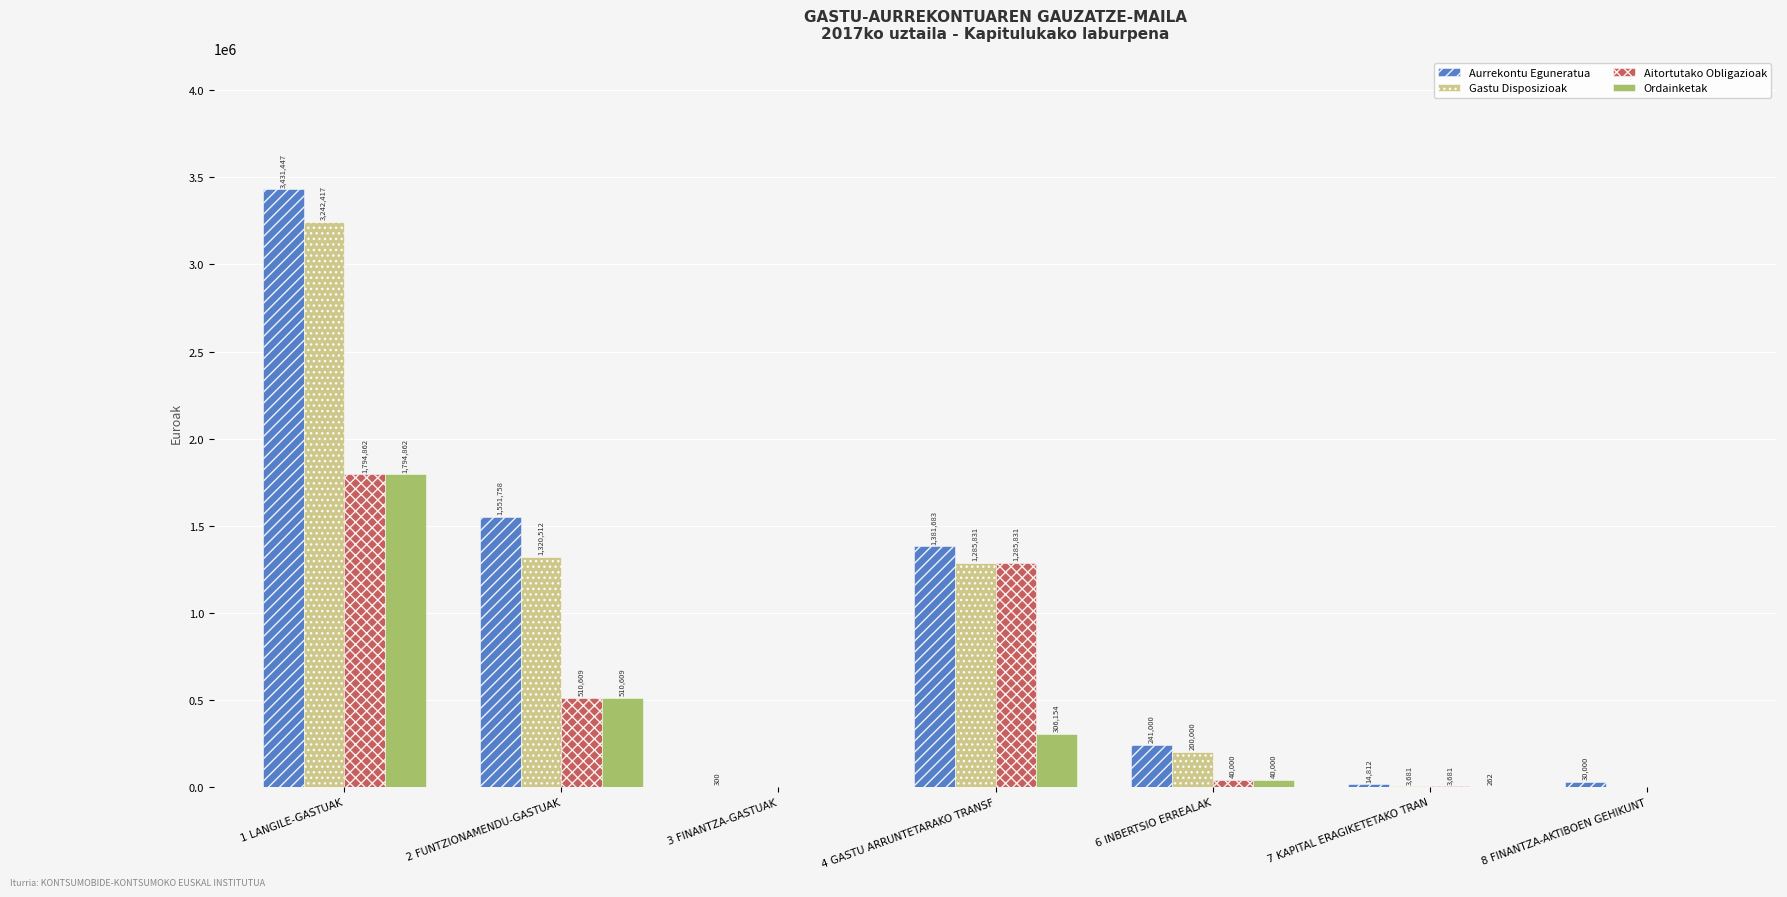

The Aurrekontu Eguneratua series shows 1551758.0 at 2 FUNTZIONAMENDU-GASTUAK. True or false?

True